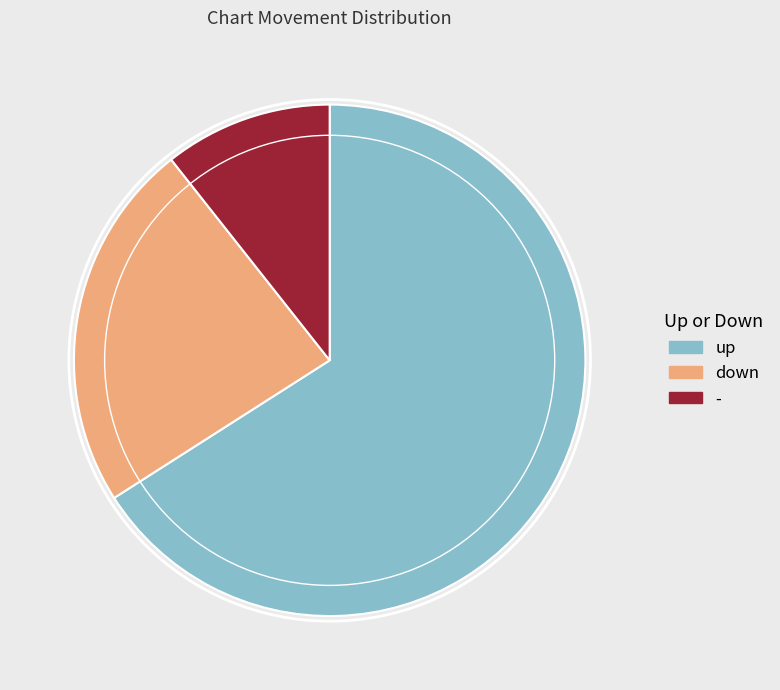

Rank the categories by value from lowest to highest.

-, down, up